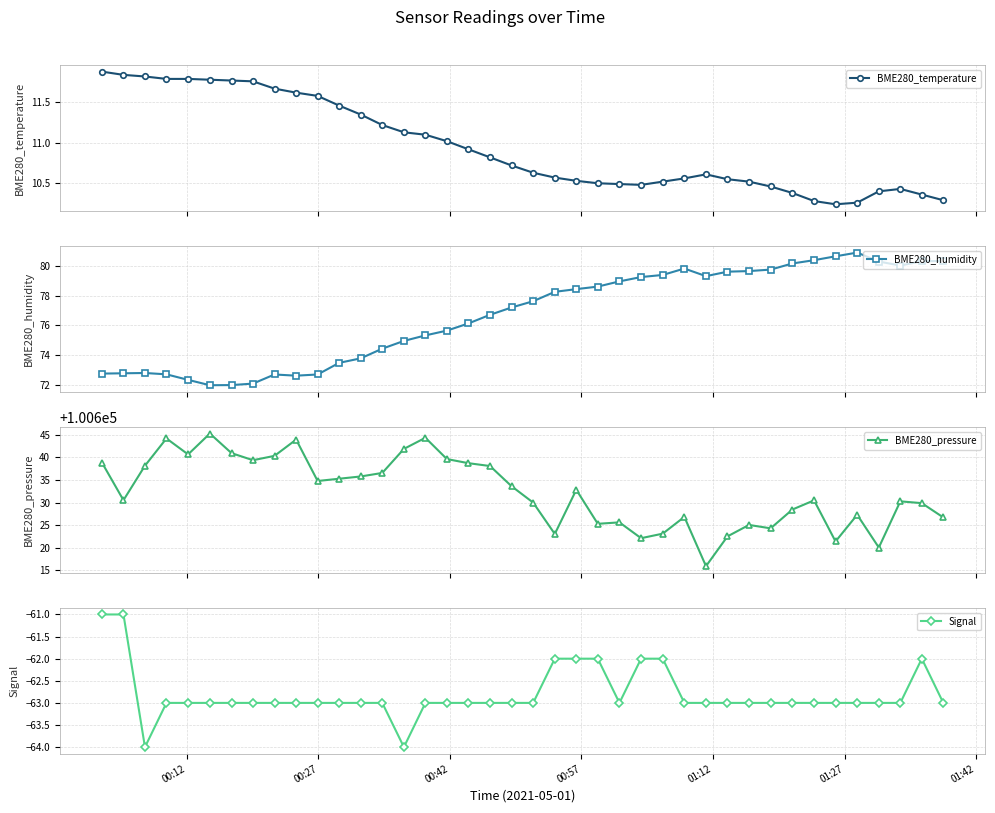

What is the minimum value for BME280_humidity?

72.0